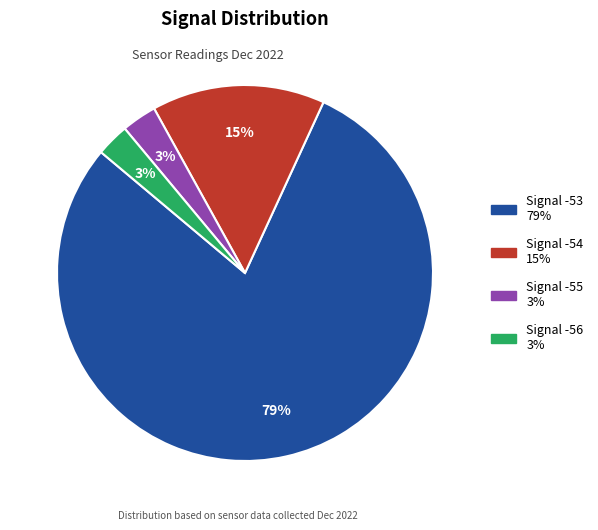

Is there a majority slice in this chart?

Yes